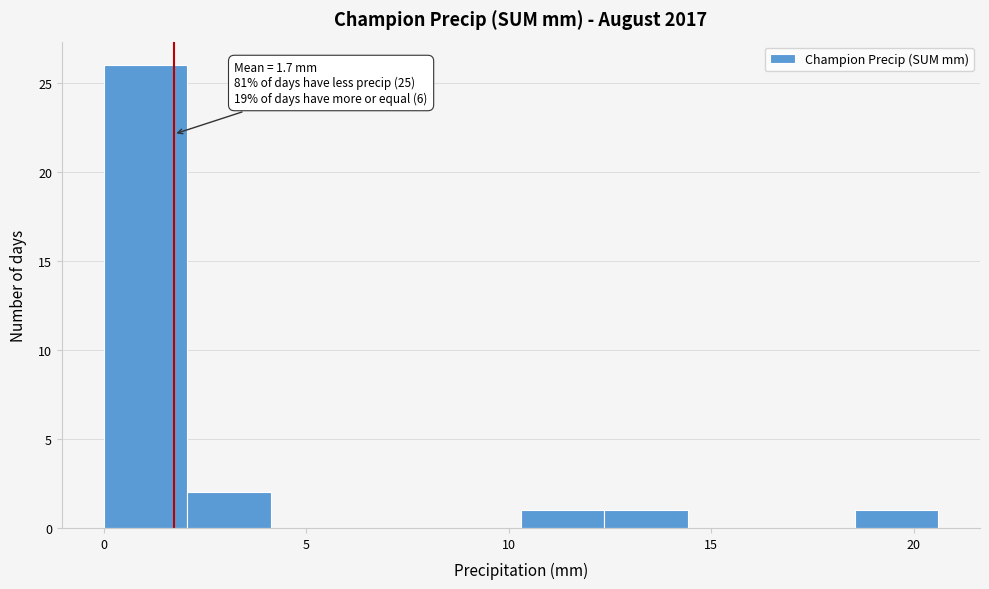

Which range on the x-axis has the tallest bar?

0.0 to 2.0